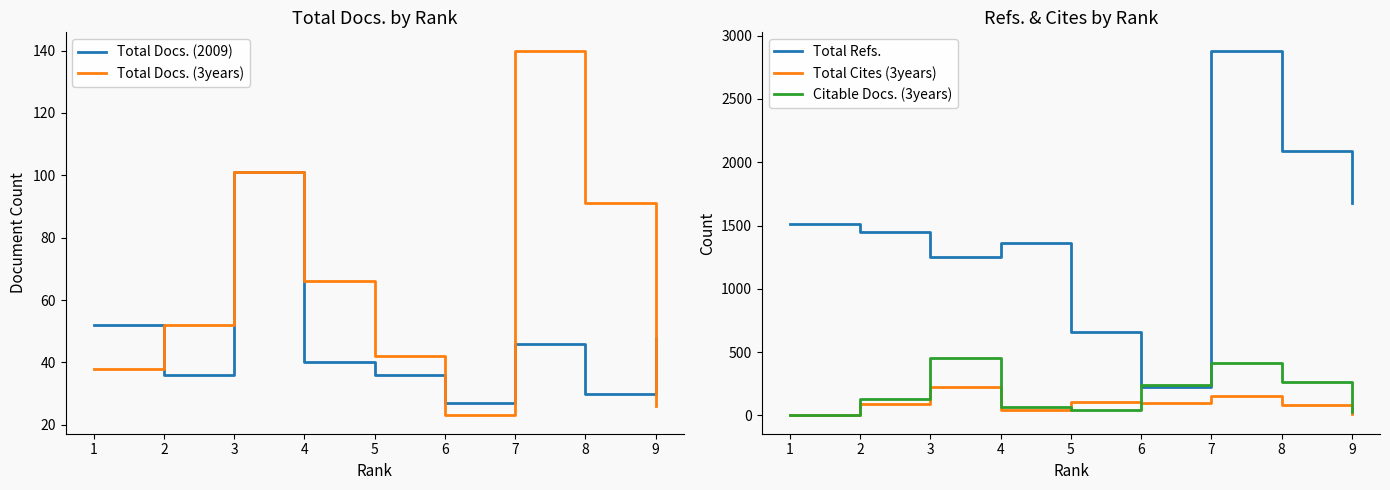

Rank the series at 9 from lowest to highest value.

Total Cites (3years), Citable Docs. (3years), Total Docs. (3years), Total Docs. (2009), Total Refs.